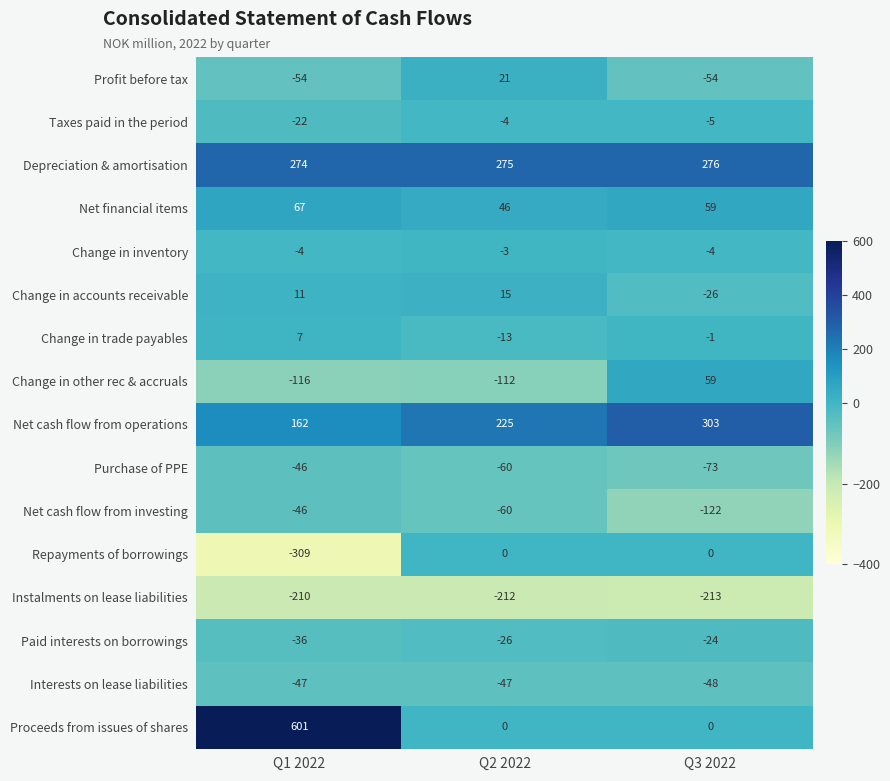

Where is Change in accounts receivable nearest to the value -5?

Q1 2022